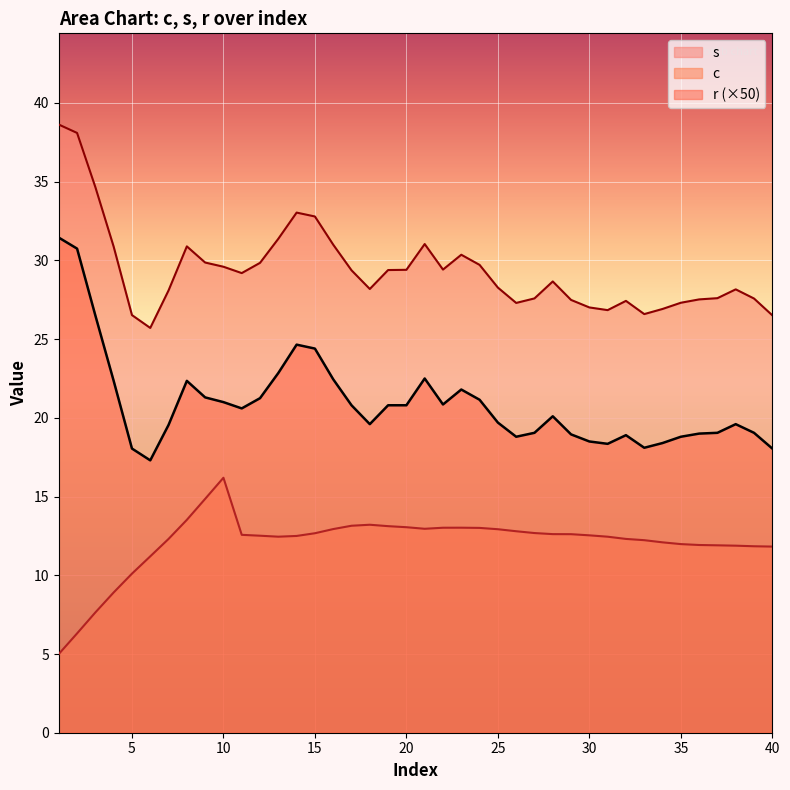

What is the difference between the s values at 10 and 4?

1.3